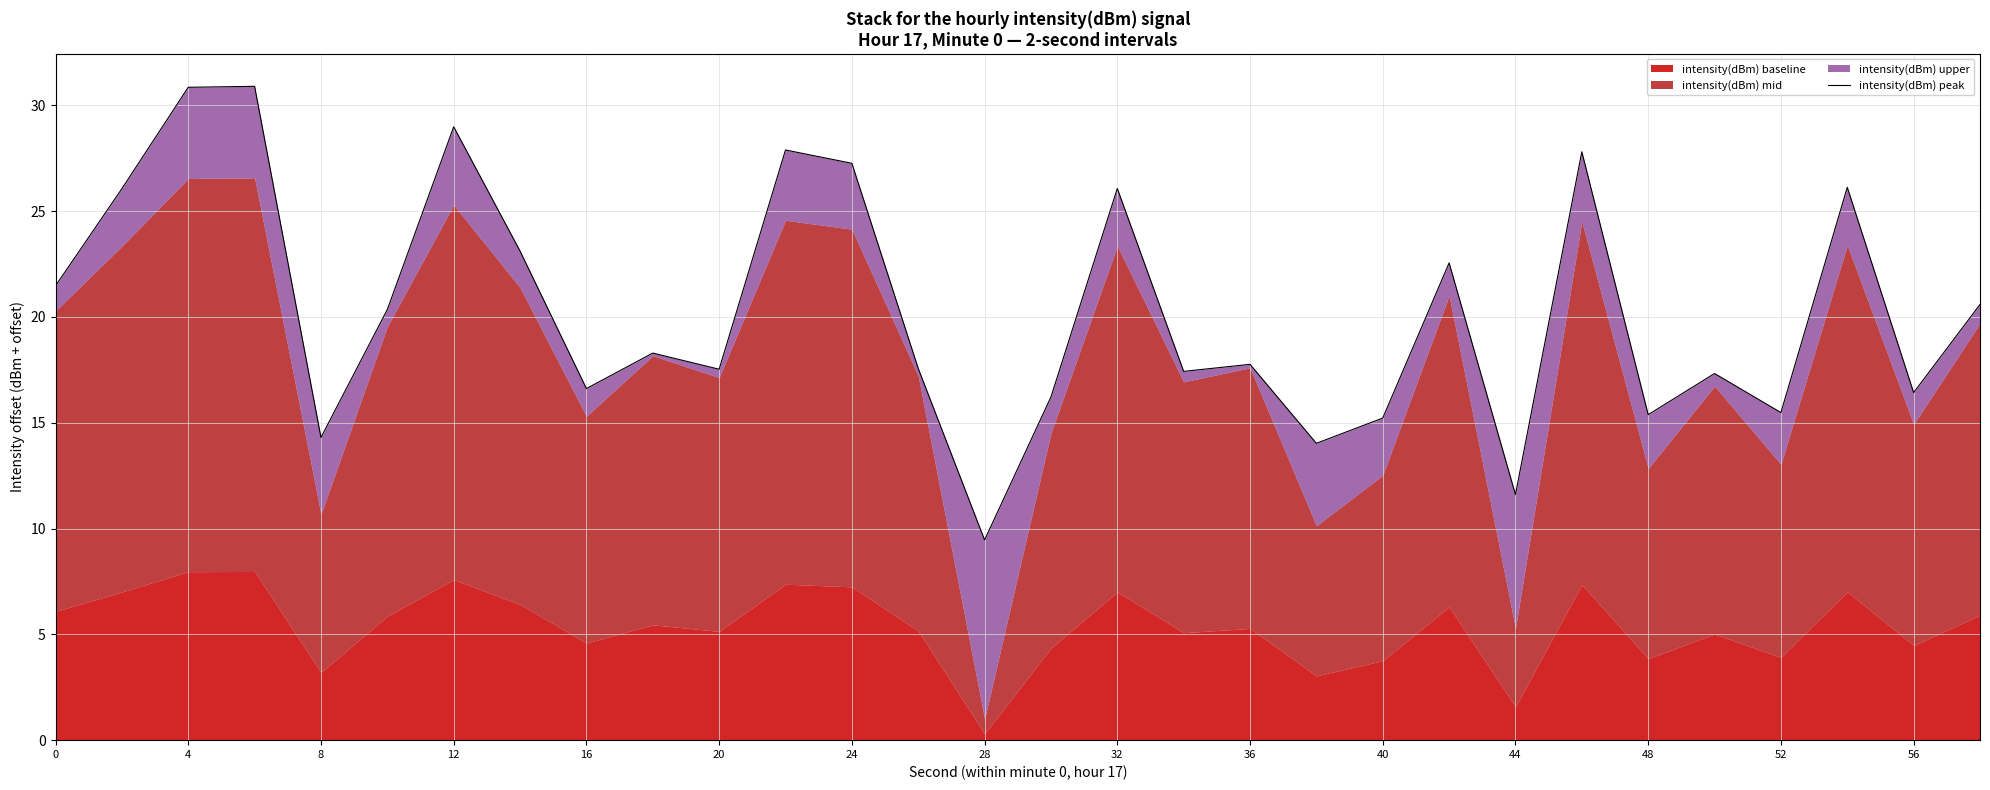

How many lines are shown in the chart?

1